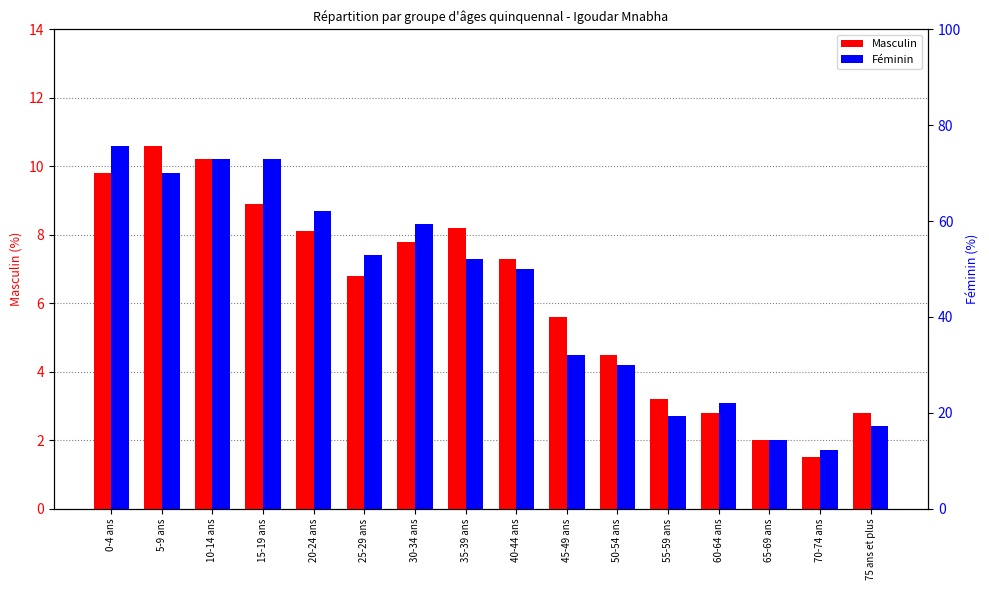

Which series changed the most between 5-9 ans and 70-74 ans?

Masculin